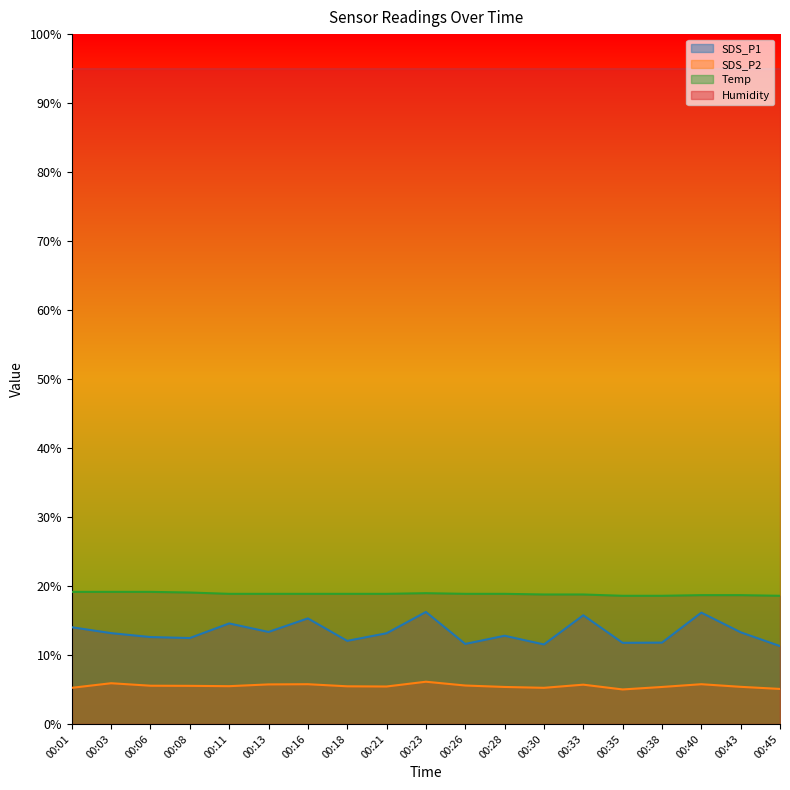

At how many categories does at least one series exceed 5?

19